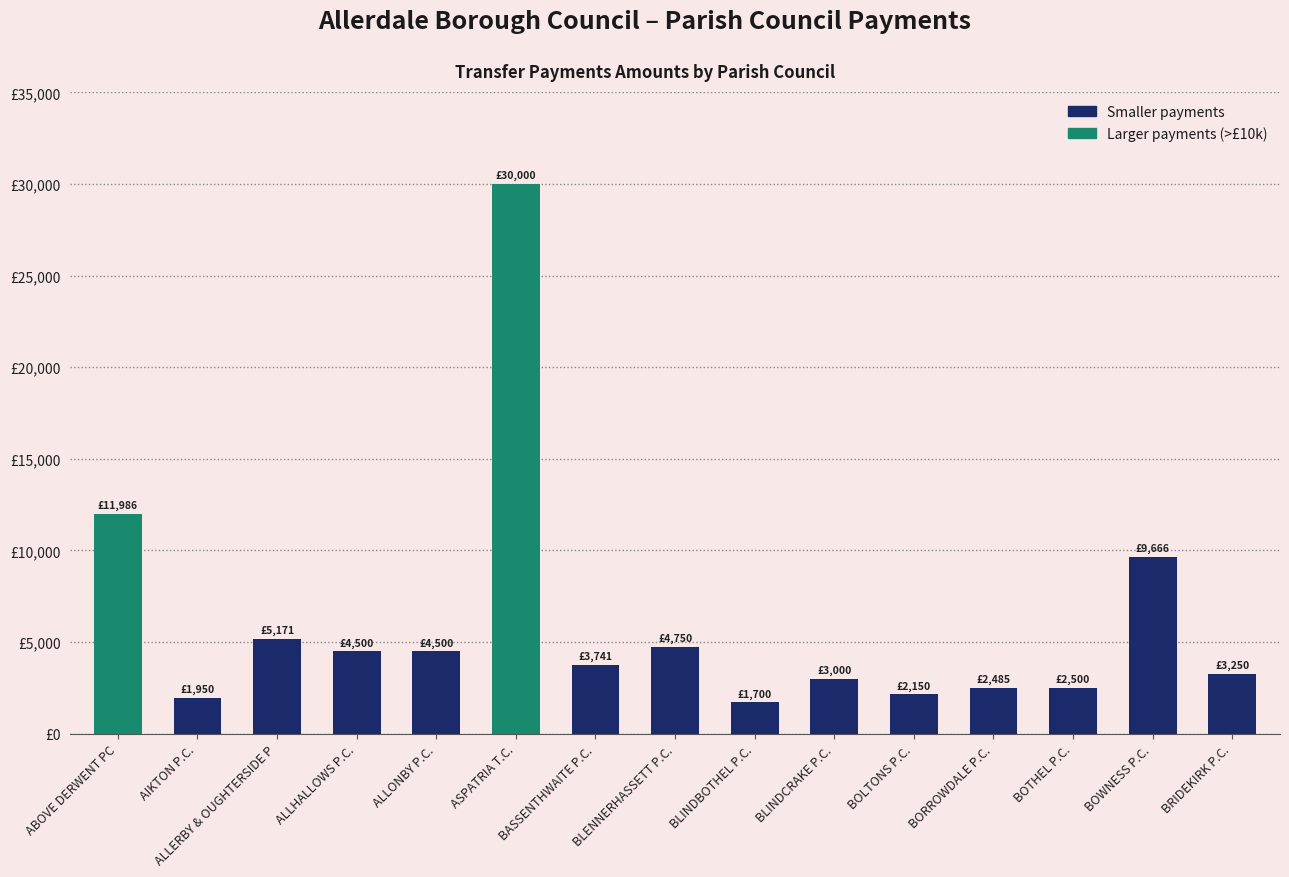

Does the chart contain stacked bars?

No